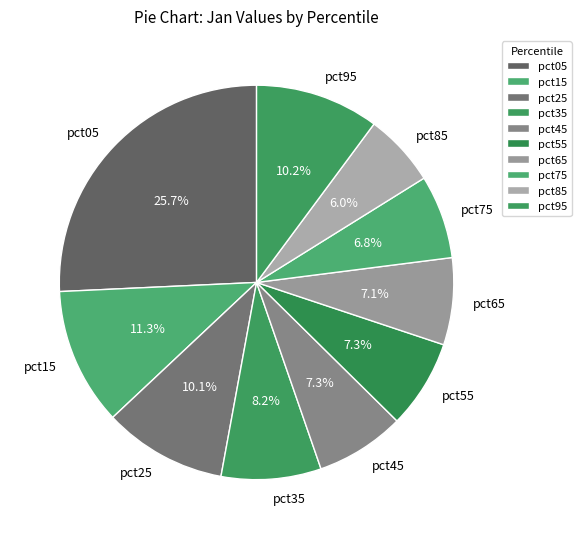

Which has a higher value, pct25 or pct75?

pct25